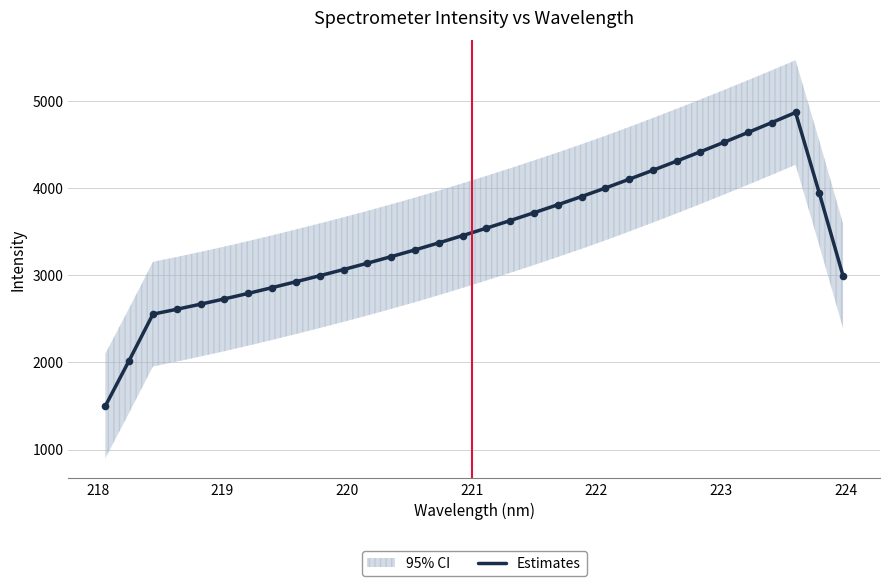

What is the maximum value for Estimates?

4867.4